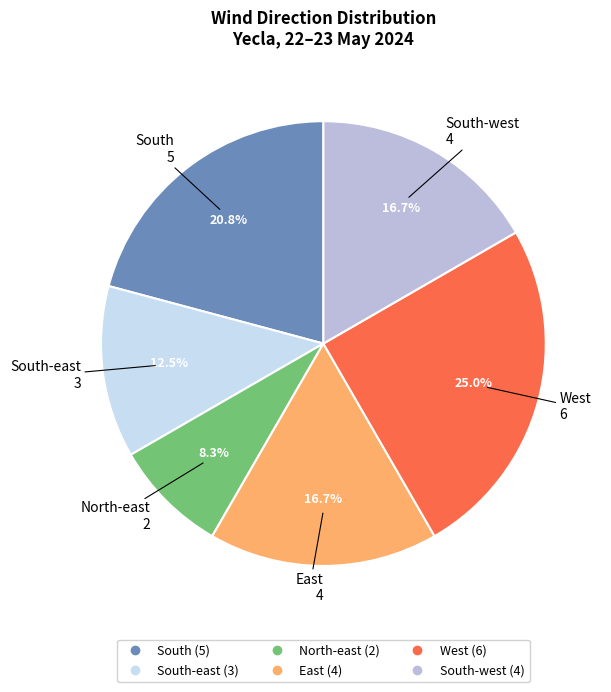

Does any single category account for the majority?

No